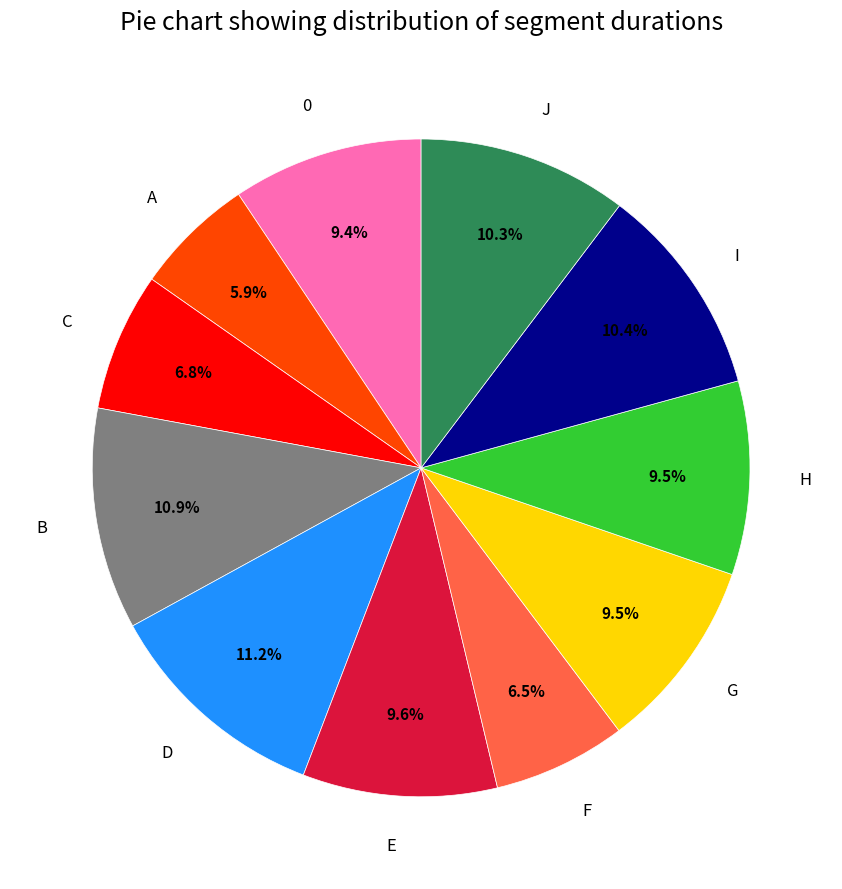

The C slice represents 7% of the pie. True or false?

True